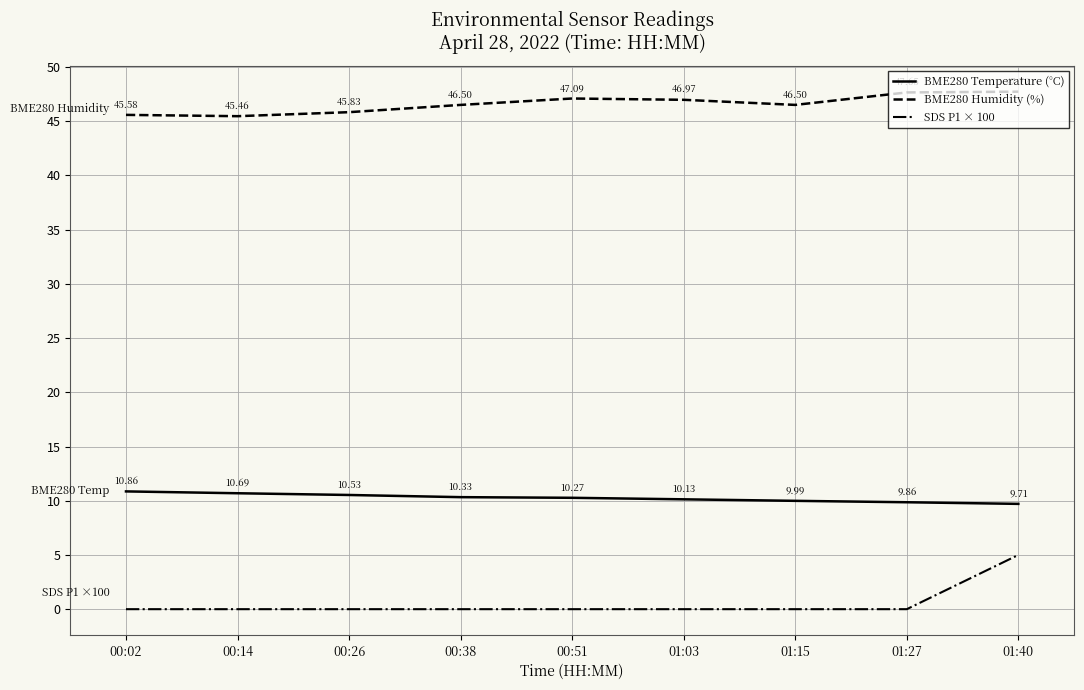

At which label does BME280 Humidity (%) reach its peak?

01:40